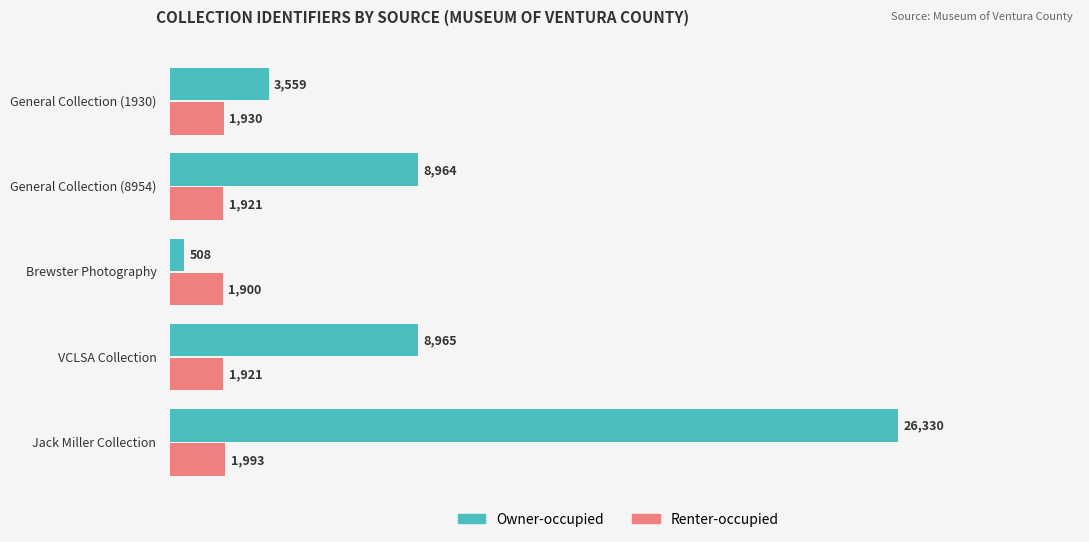

Which series has the widest spread of values?

Owner-occupied